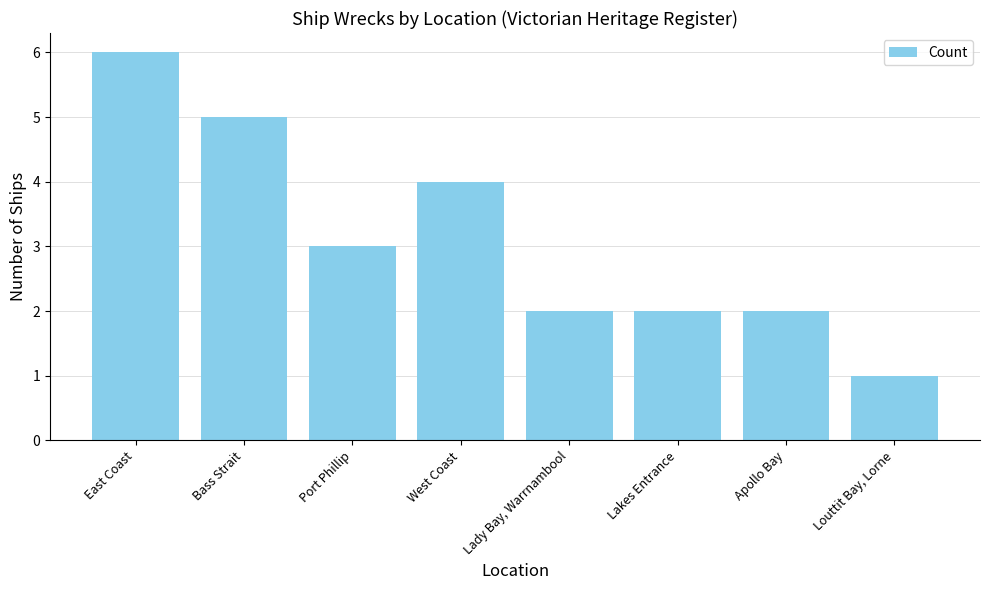

Reading left to right, transcribe all the data shown in this chart.

6	5	3	4	2	2	2	1